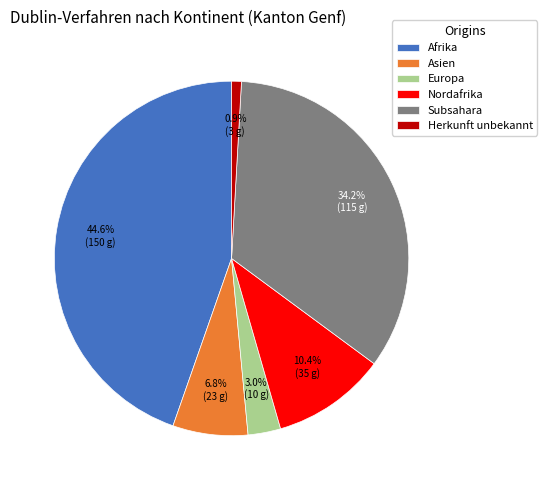

To the nearest percent, what portion does Afrika represent?

45%